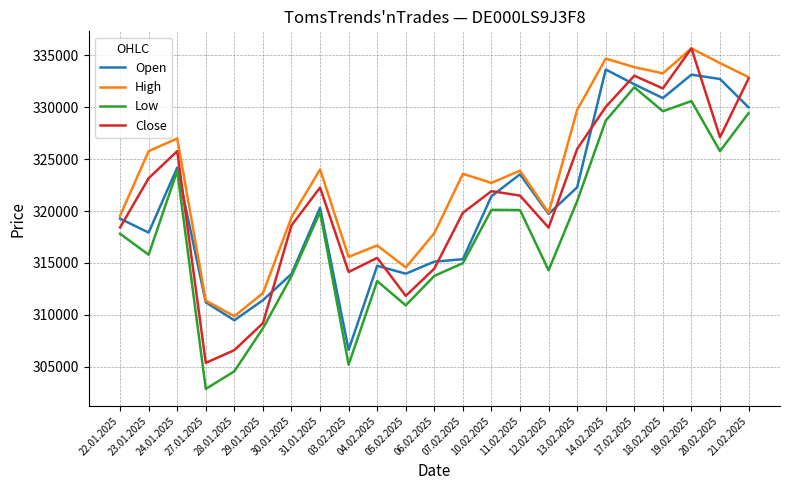

What is the difference between the second highest and second lowest values in the Low series?

26050